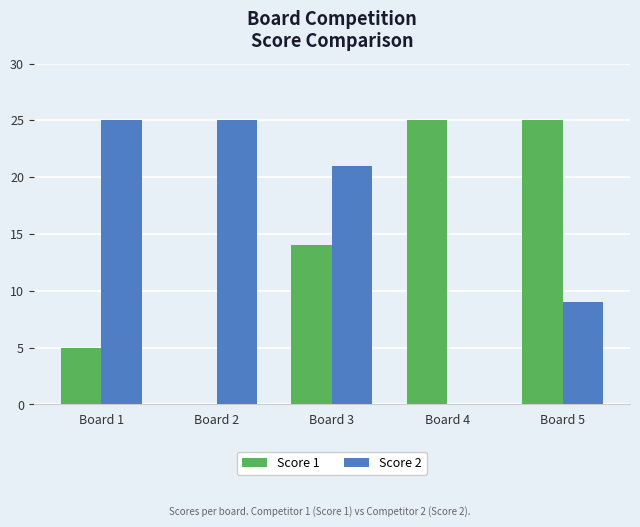

What is the total value across all series at Board 1?

30